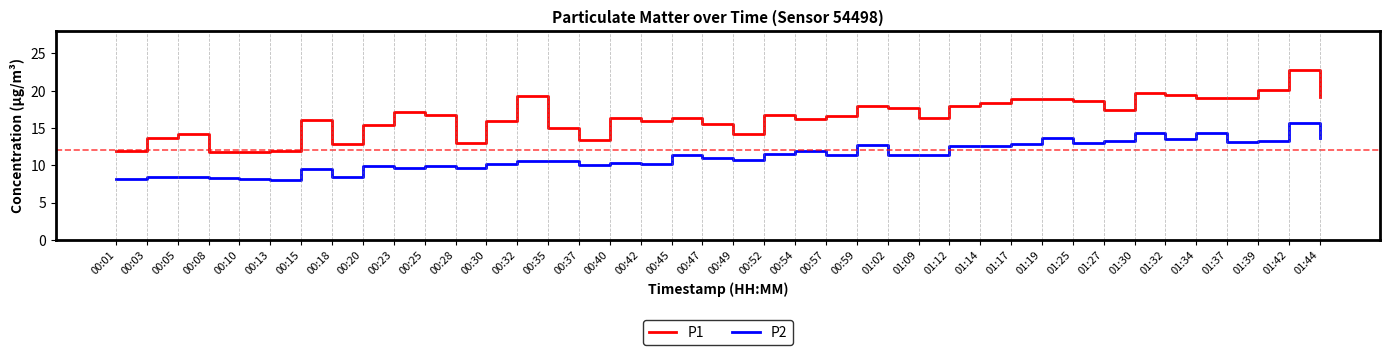

What is the sum of all P1 values?

659.6